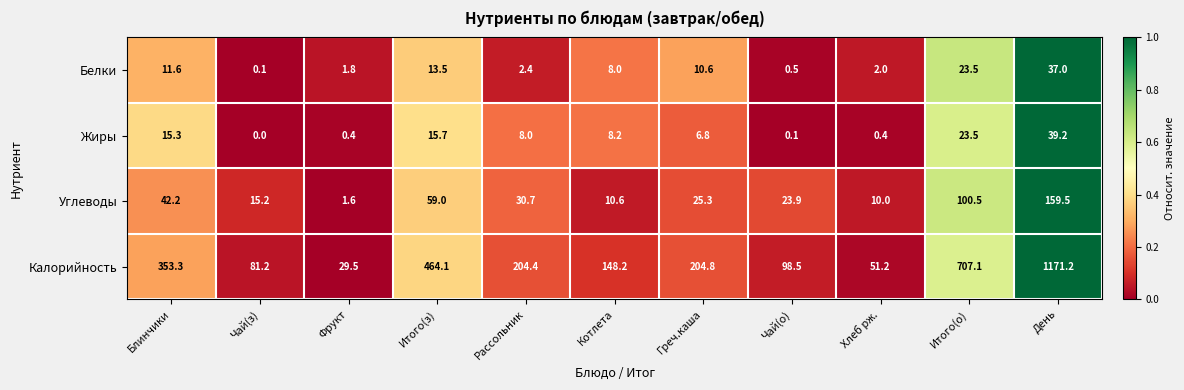

Which label corresponds to the largest value in the chart?

День